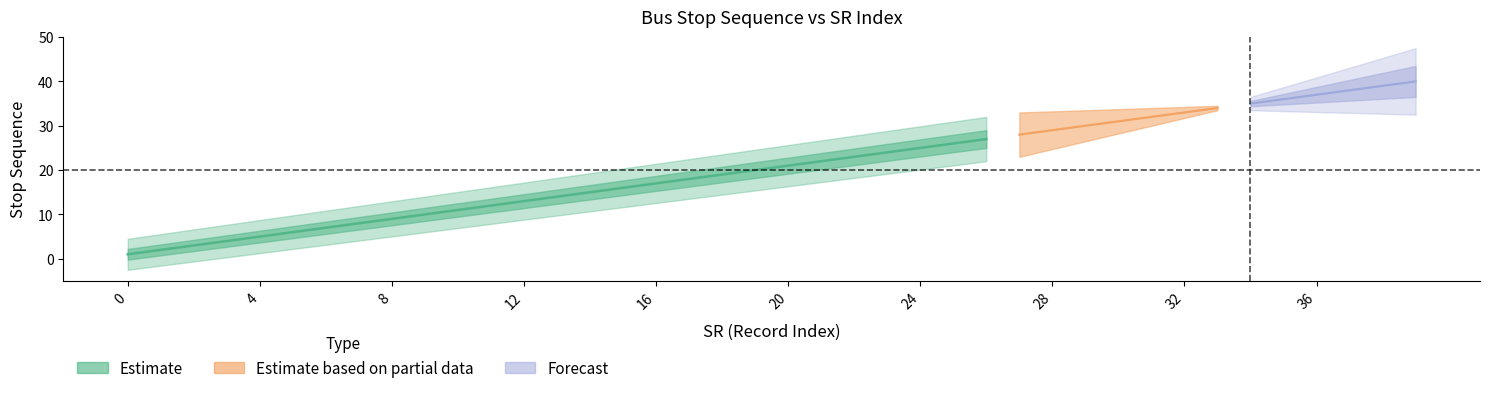

True or false: stop_sequence_route1 has a value of 28 at 27.

True